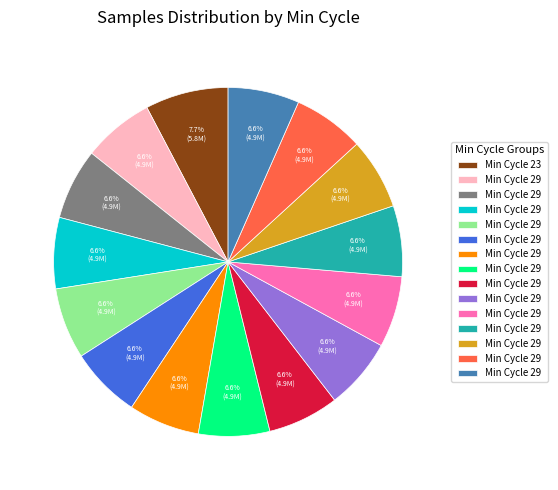

Is there a majority slice in this chart?

No